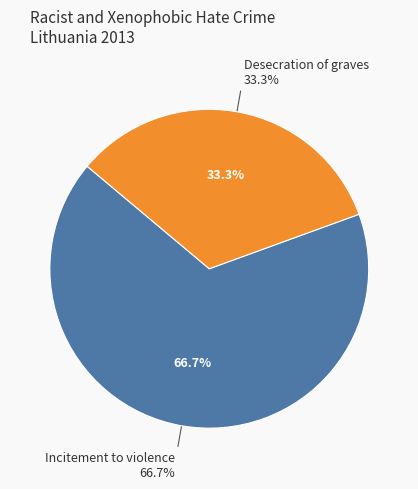

Is Desecration of graves the majority of the pie?

No